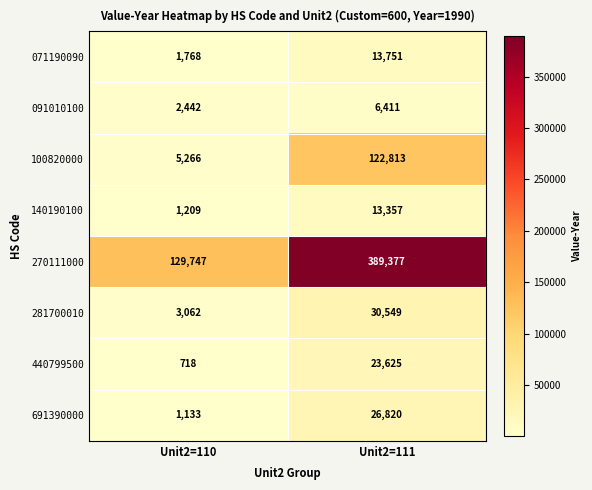

What is the average value of the 100820000 series?

64040